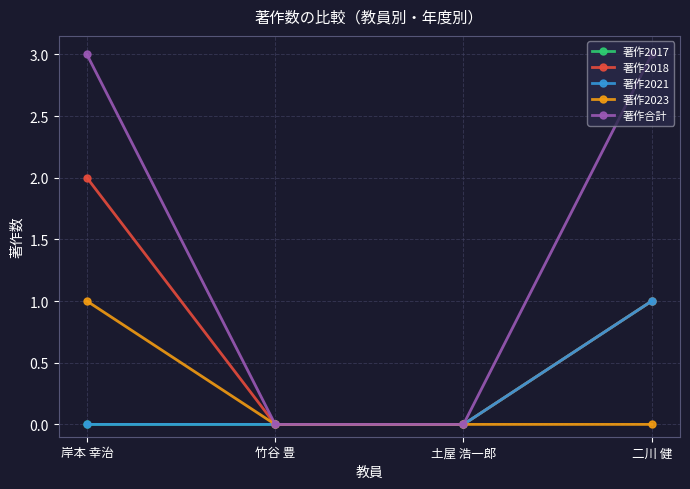

Reading left to right, extract all data points from this chart.

著作2017: 岸本 幸治=0	竹谷 豊=0	土屋 浩一郎=0	二川 健=1
著作2018: 岸本 幸治=2	竹谷 豊=0	土屋 浩一郎=0	二川 健=1
著作2021: 岸本 幸治=0	竹谷 豊=0	土屋 浩一郎=0	二川 健=1
著作2023: 岸本 幸治=1	竹谷 豊=0	土屋 浩一郎=0	二川 健=0
著作合計: 岸本 幸治=3	竹谷 豊=0	土屋 浩一郎=0	二川 健=3